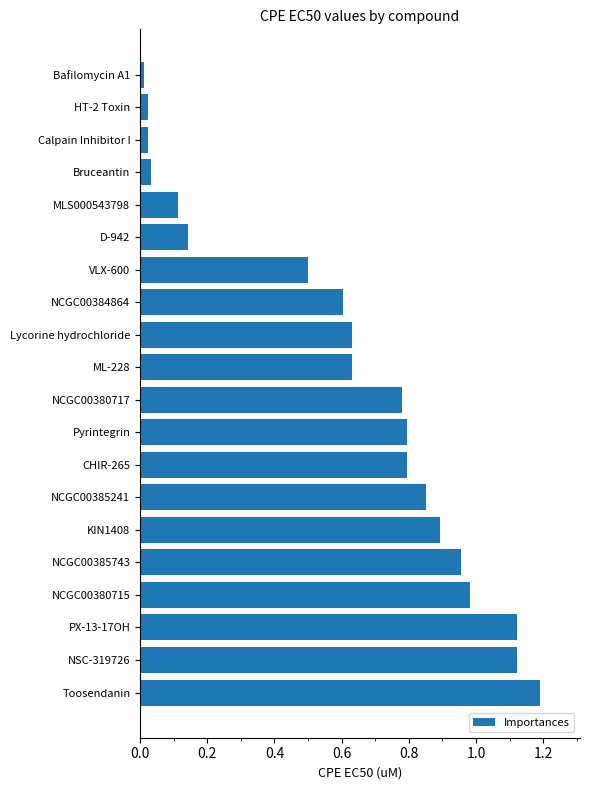

Which label corresponds to the largest value in the chart?

Toosendanin